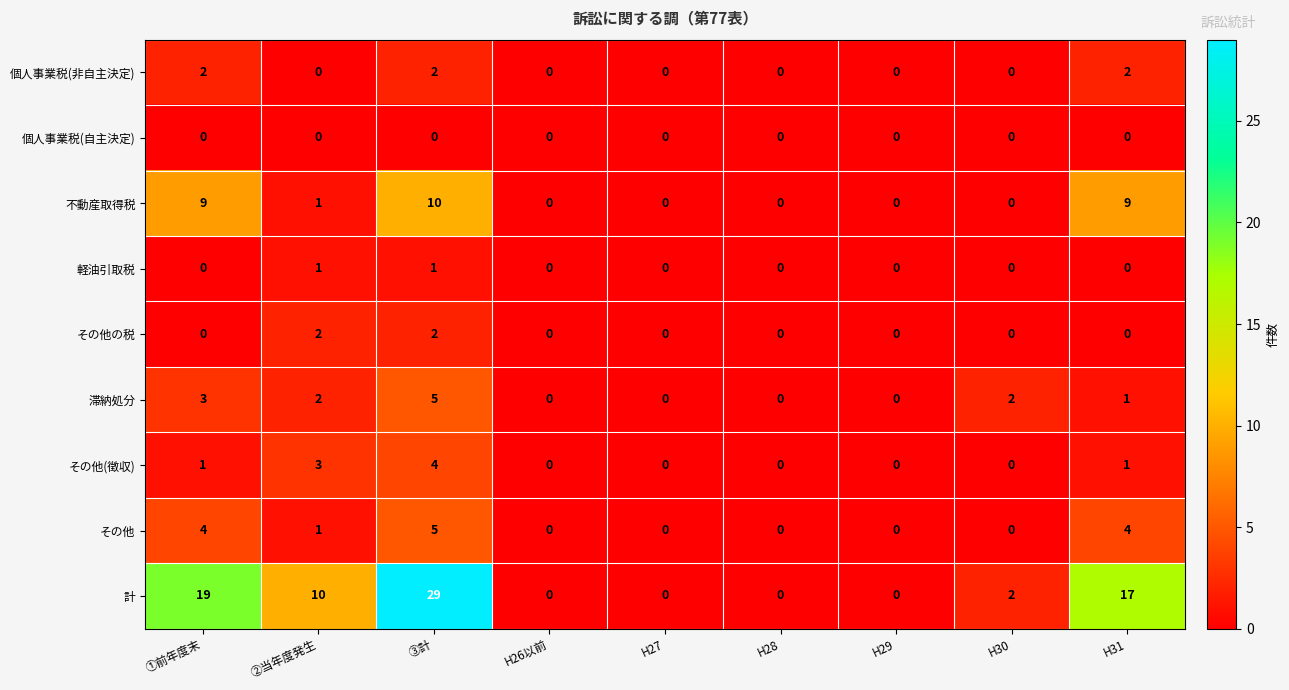

What is the difference between the 計 values at H31 and H28?

17